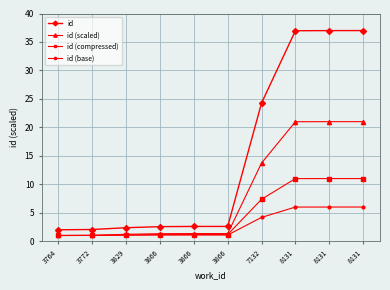

How many distinct data groups are displayed?

4